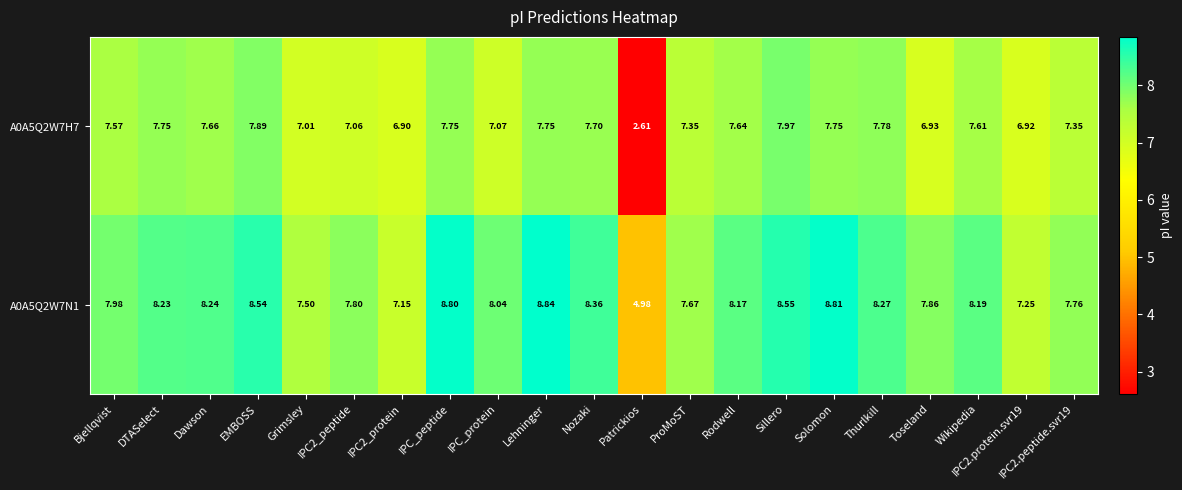

Count the number of data series in this chart.

2